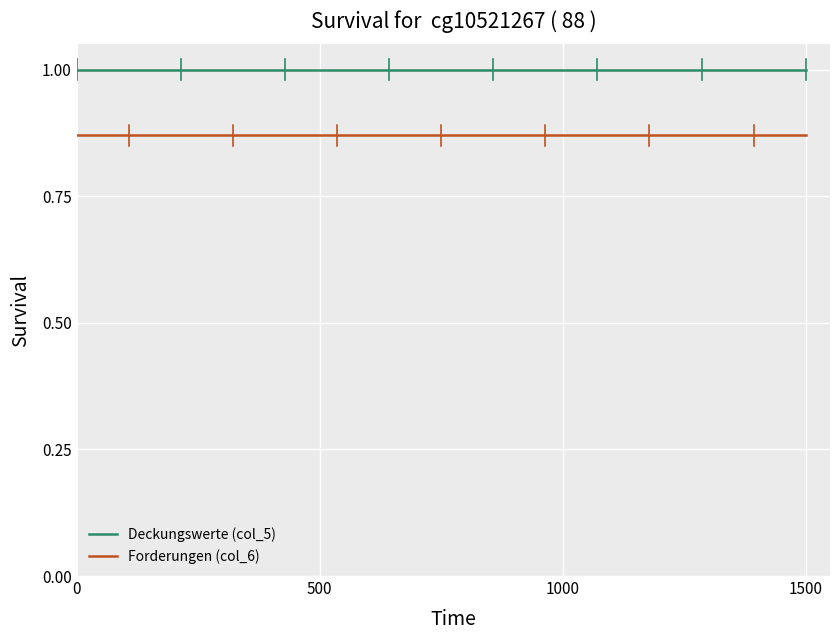

What is the lowest value of the Deckungswerte (col_5) series?

1.0